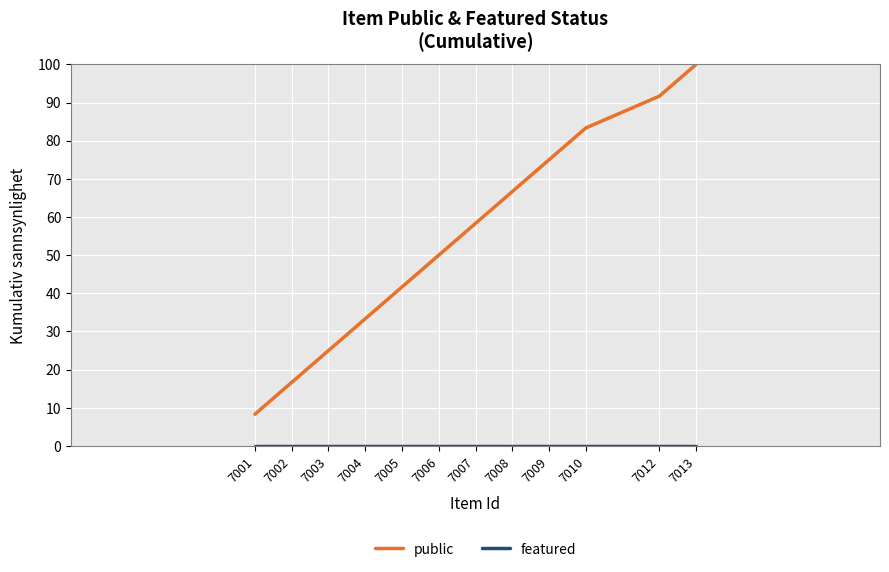

At which category is the sum across all series the highest?

7013